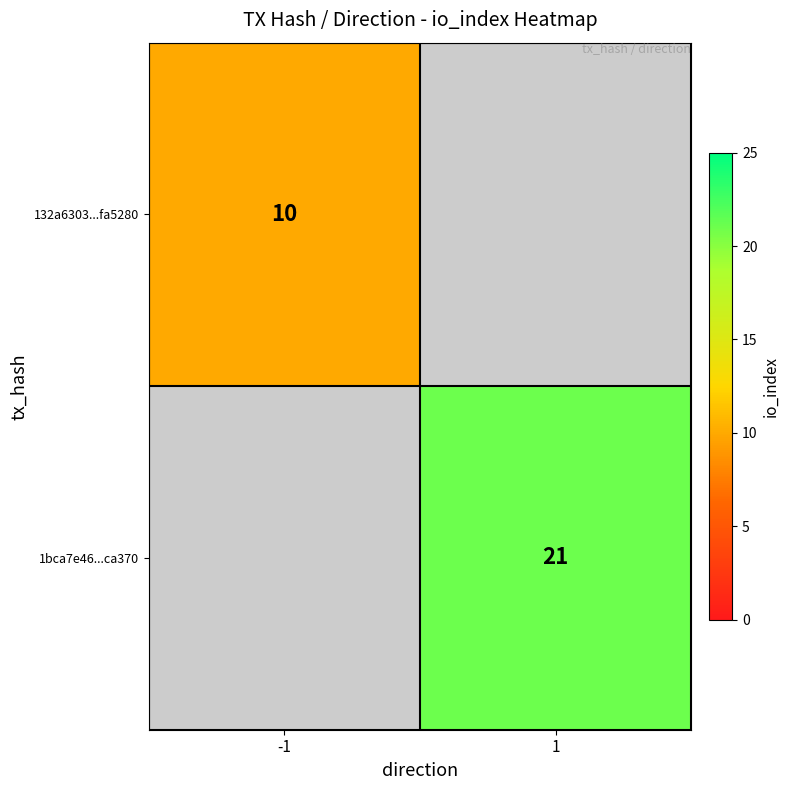

True or false: 1bca7e46...ca370 has a value of 14 at 1.

False